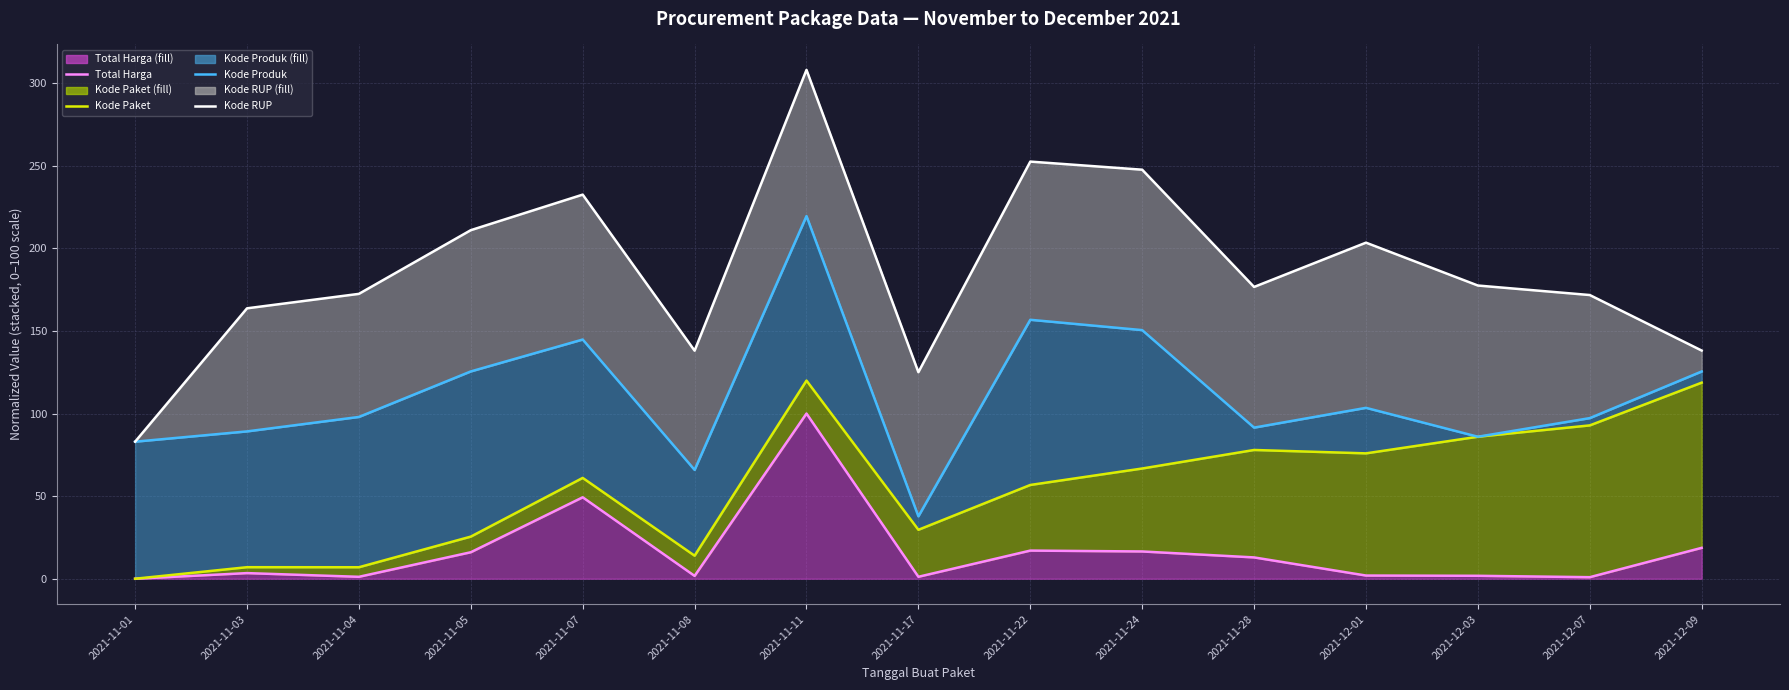

True or false: Kode RUP and Total Harga intersect in this chart.

False